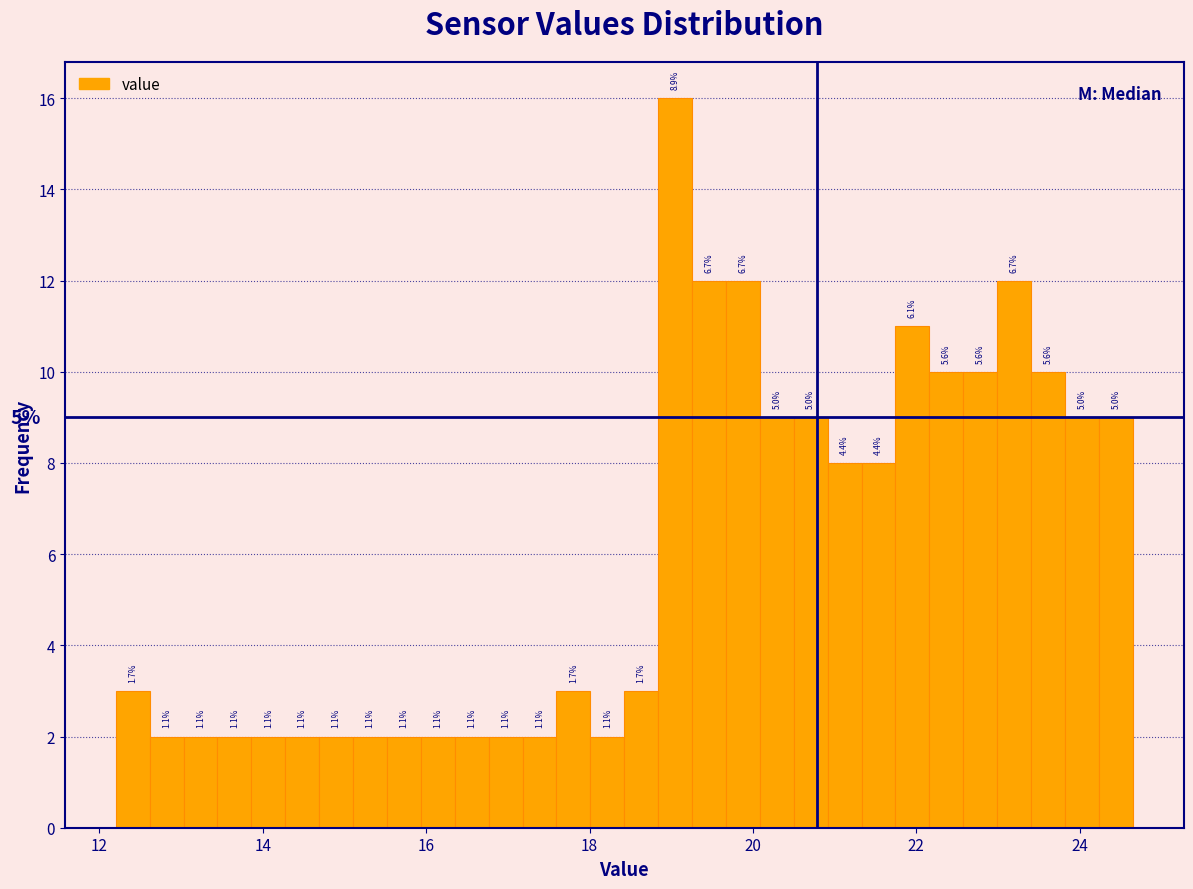

Around what value on the x-axis is the tallest bar? Give the approximate position of its centre, as read against the axis.

19.0